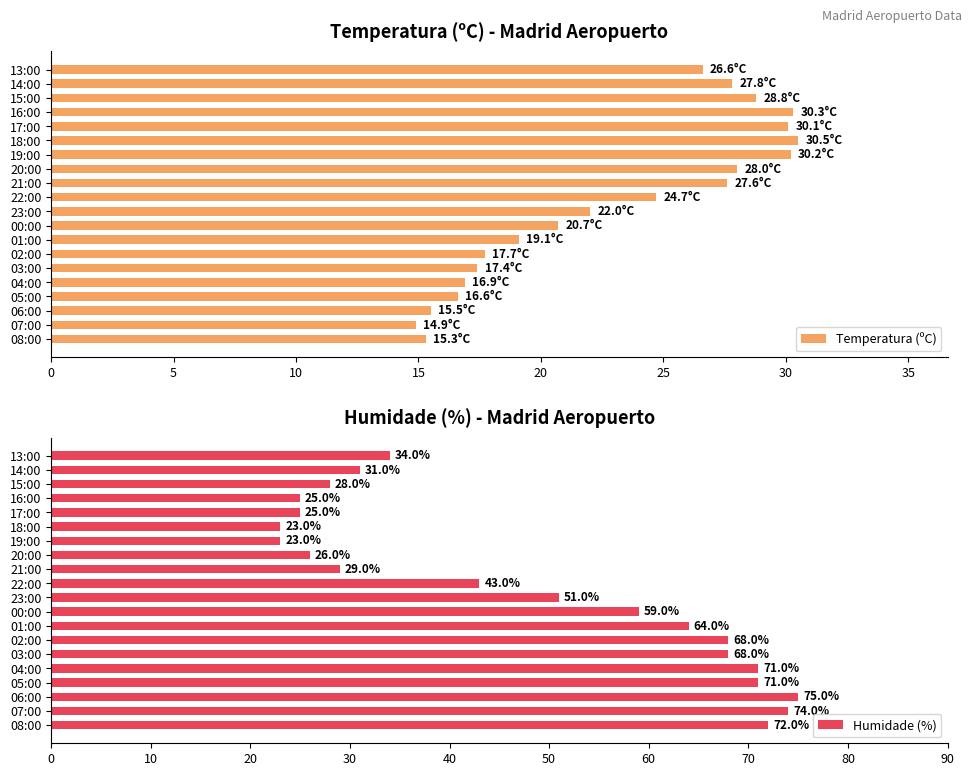

How many groups of bars are there?

20